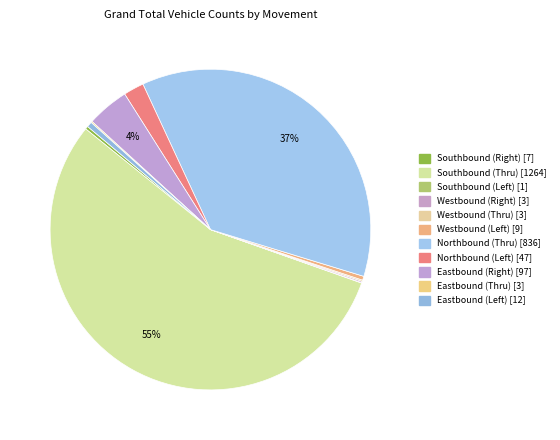

What portion of the pie excludes Eastbound (Thru)?

99.9%